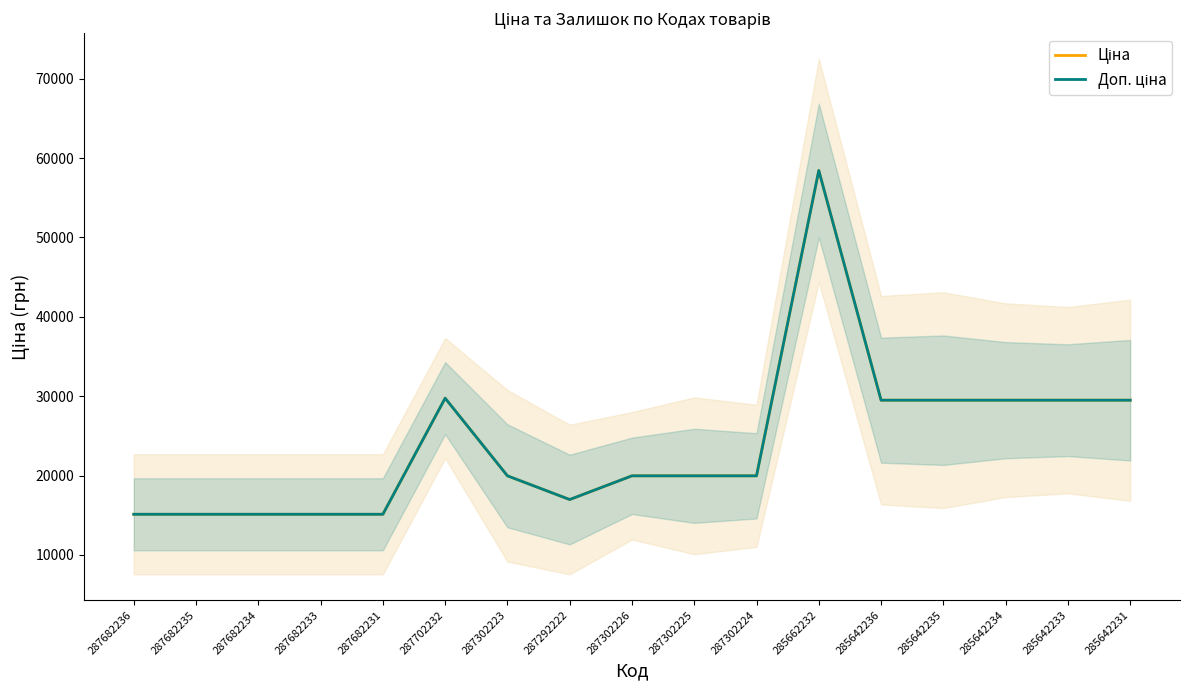

Reading left to right, extract all data points from this chart.

Ціна: 15120.0	15120.0	15120.0	15120.0	15120.0	29747.2	19964.2	16976.3	19964.2	19964.2	19964.2	58426.5	29491.5	29491.5	29491.5	29491.5	29491.5
Доп. ціна: 15120.0	15120.0	15120.0	15120.0	15120.0	29747.2	19964.2	16976.3	19964.2	19964.2	19964.2	58426.5	29491.5	29491.5	29491.5	29491.5	29491.5